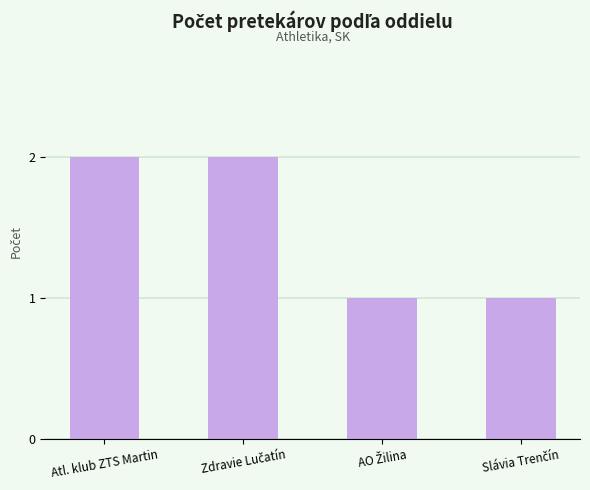

True or false: the data shows 1 at Atl. klub ZTS Martin.

False